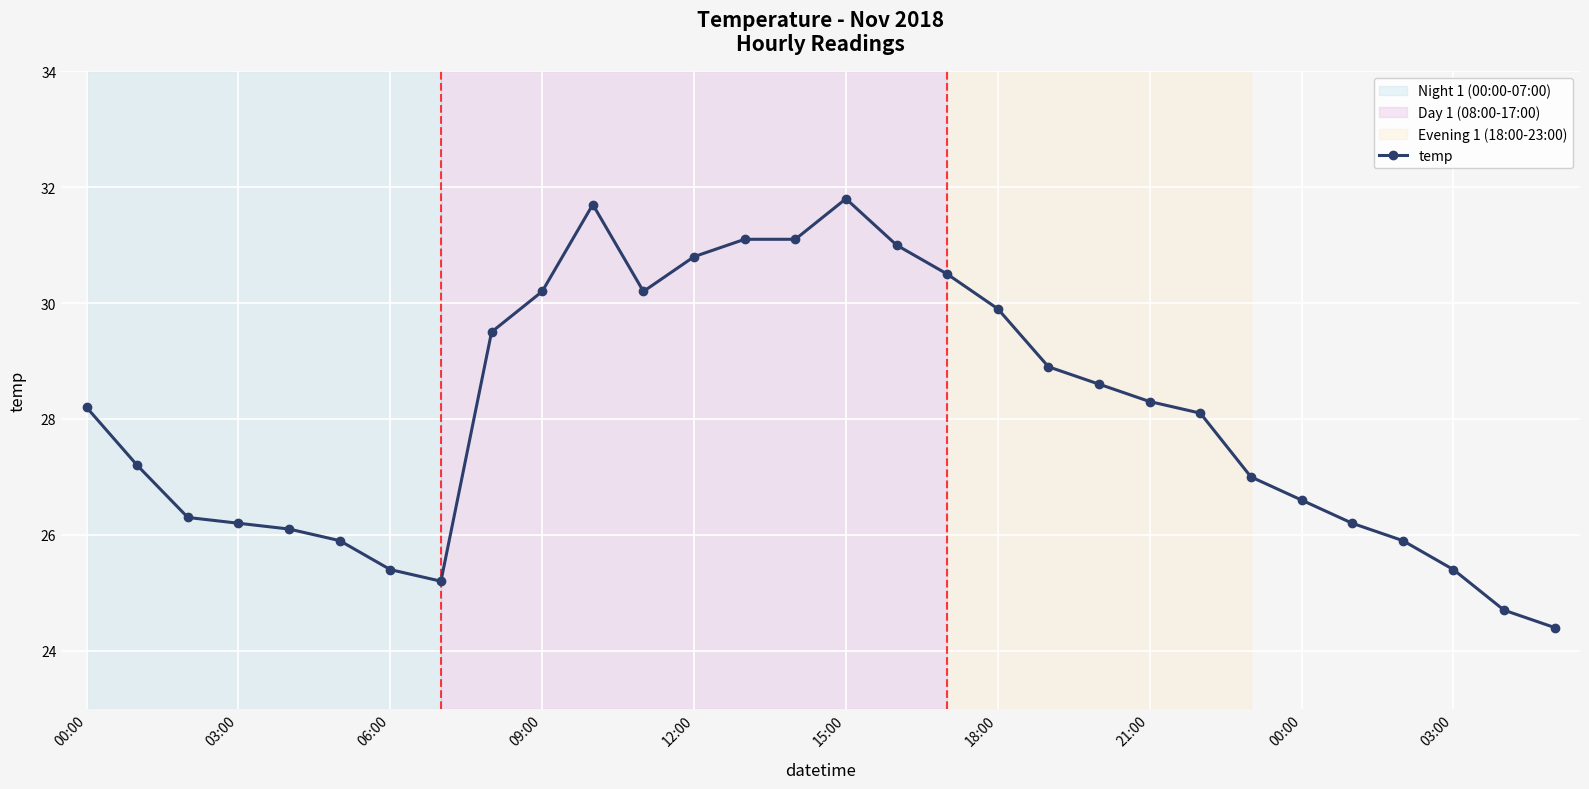

What is the value of the 18th point from the left?

30.5